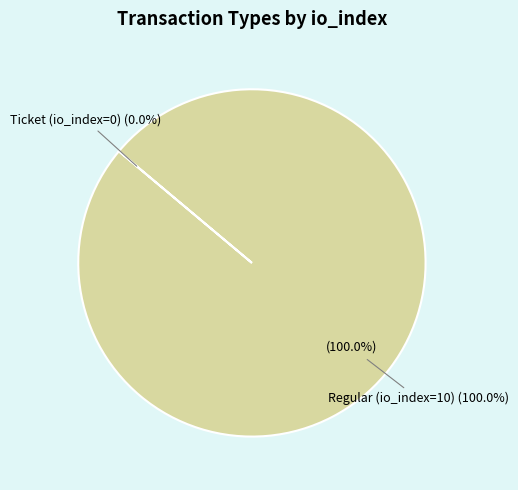

The Regular (io_index=10) slice represents 99% of the pie. True or false?

False